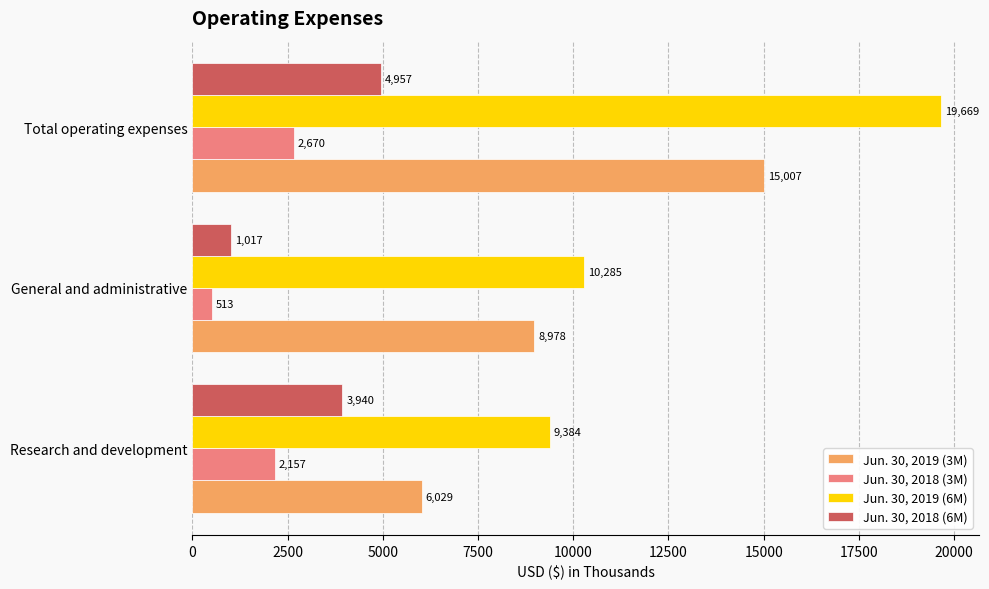

Is the value of Jun. 30, 2019 (3M) at General and administrative greater than the value of Jun. 30, 2018 (3M) at General and administrative?

Yes